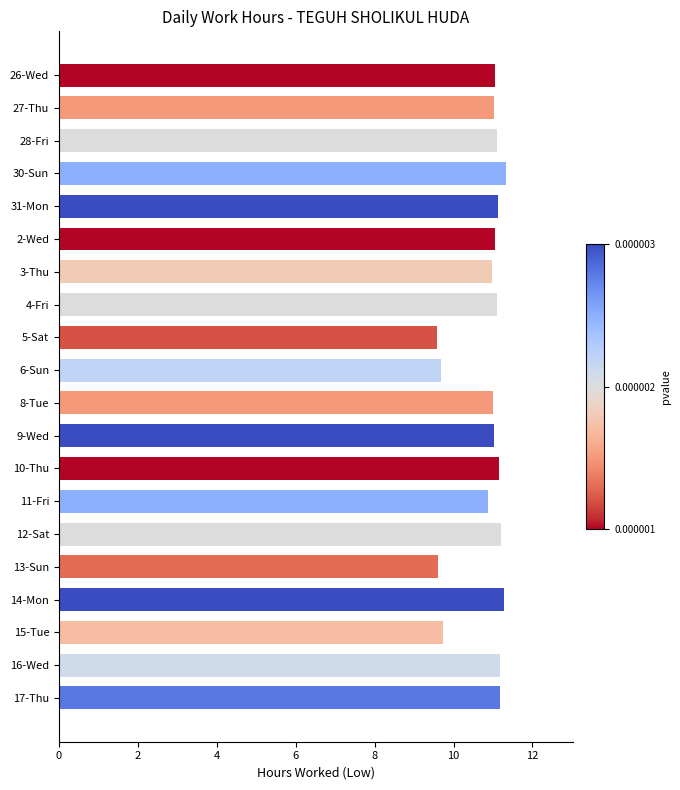

What is the label of the 12th bar from the bottom?

5-Sat